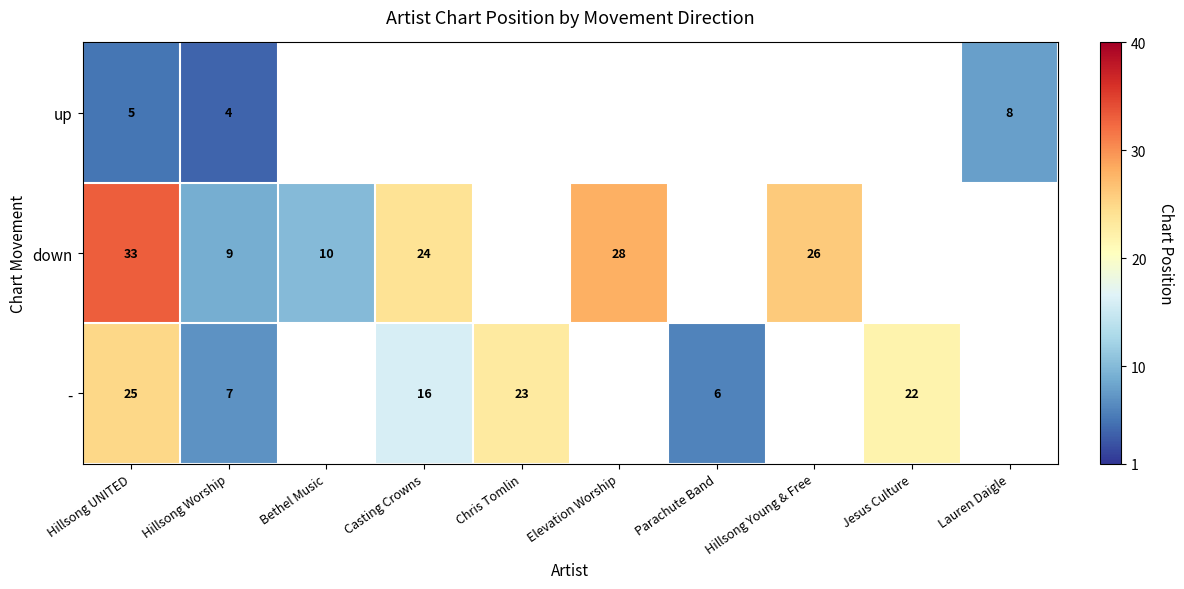

What is the total value across all series at Hillsong UNITED?

63